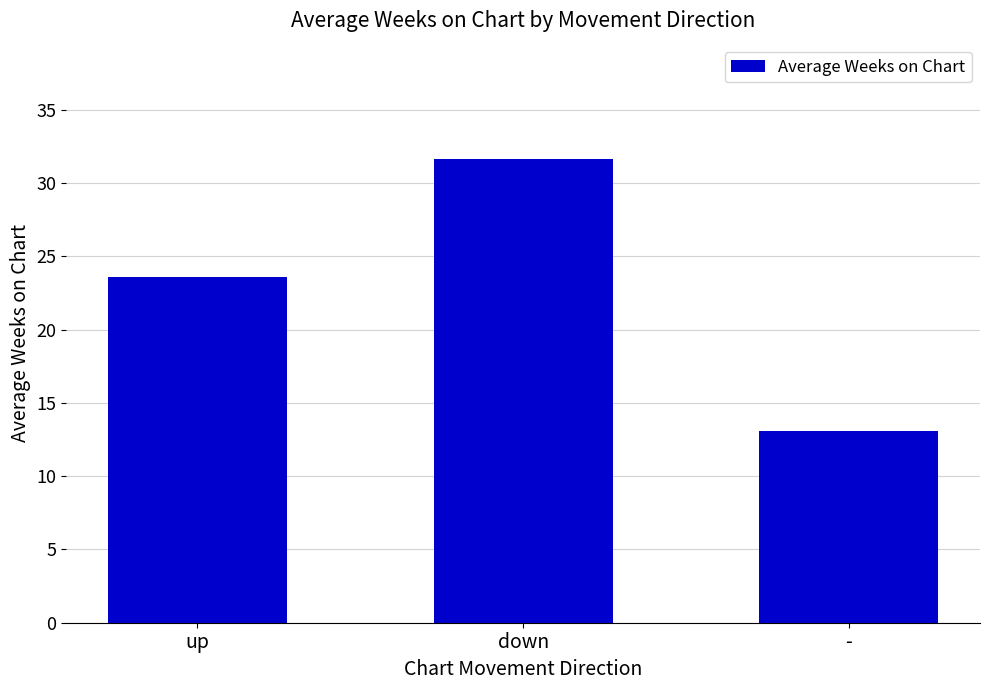

What is the smallest value displayed?

13.1